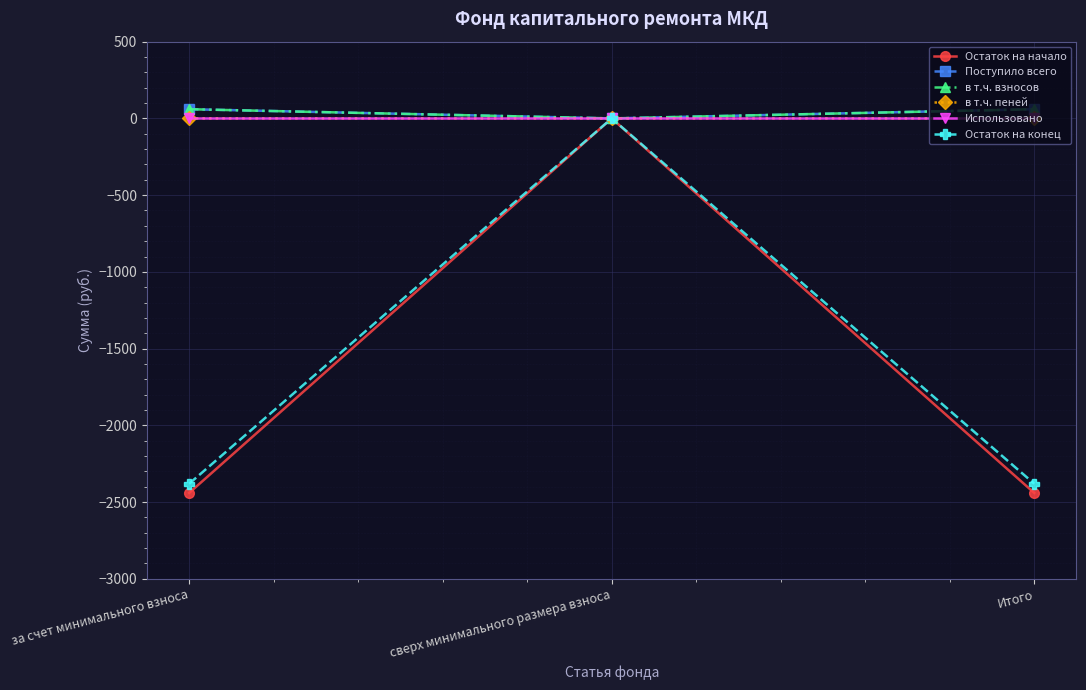

How many lines are shown in the chart?

6